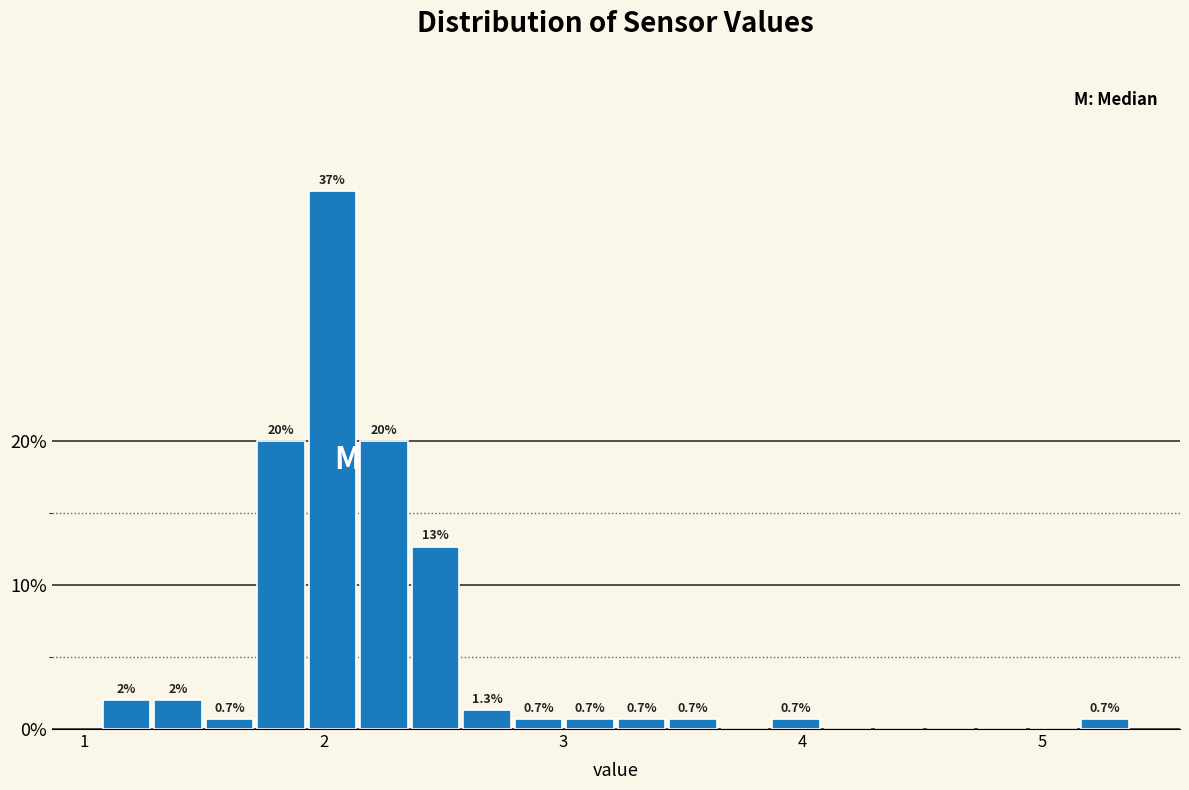

Read against the x-axis, roughly where is the centre of the tallest bar?

2.0